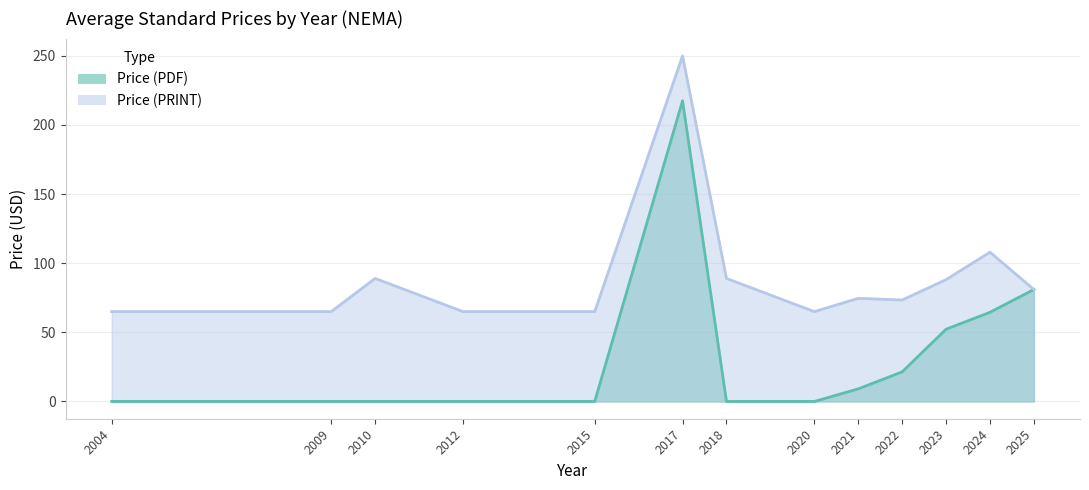

Read the Price (PRINT) value at 2021.

74.6